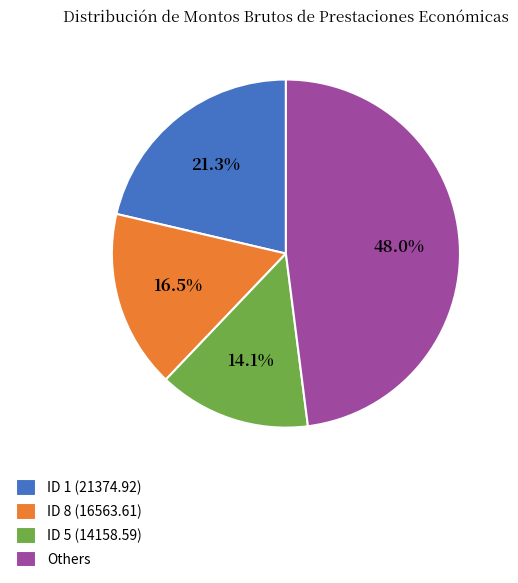

Which category has the smallest portion of the pie?

ID 5 (14158.59)